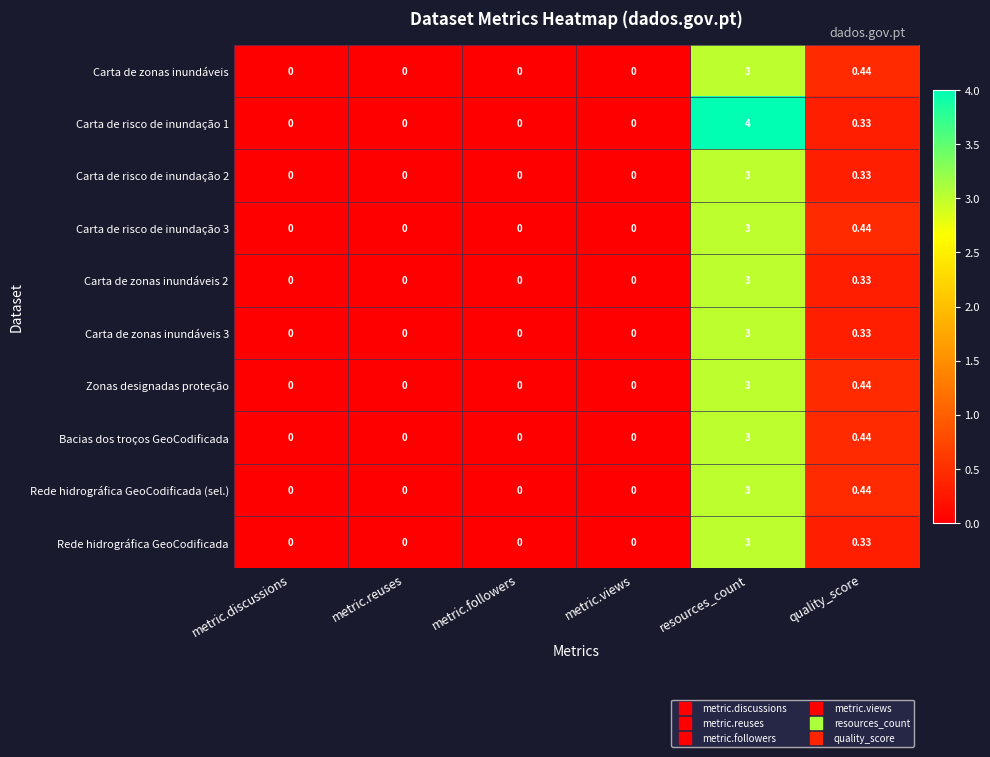

What is the greatest value displayed?

4.0